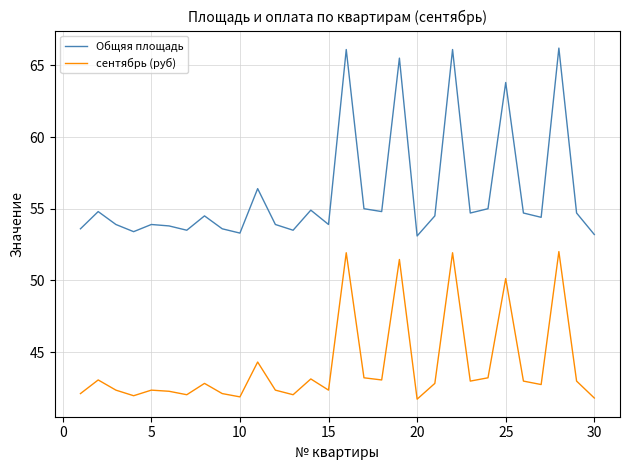

List the series in order of their overall mean, lowest first.

сентябрь (руб), Общяя площадь